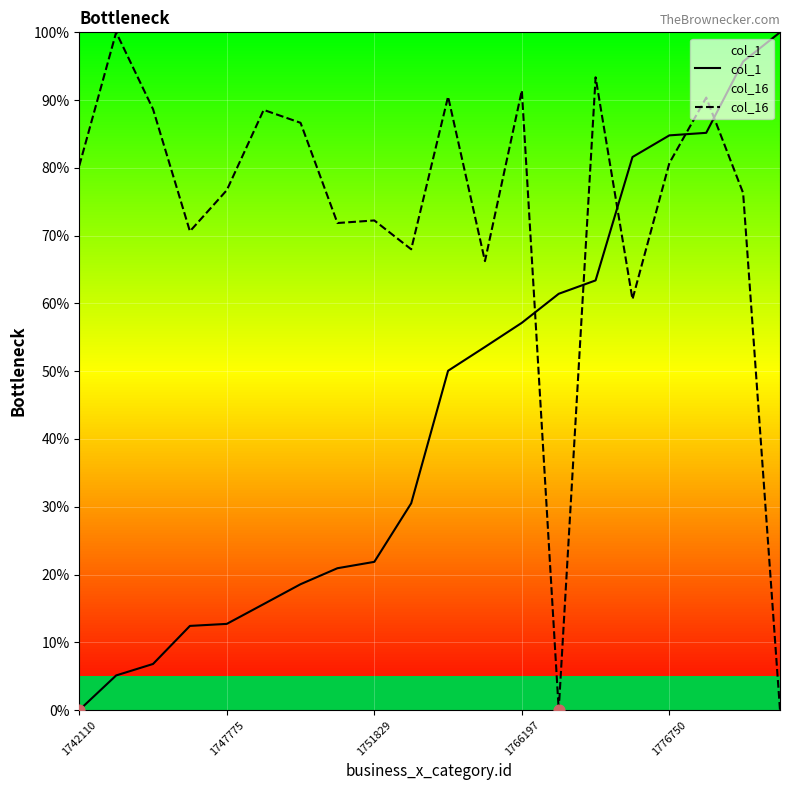

Which series has the largest total across all categories?

col_16